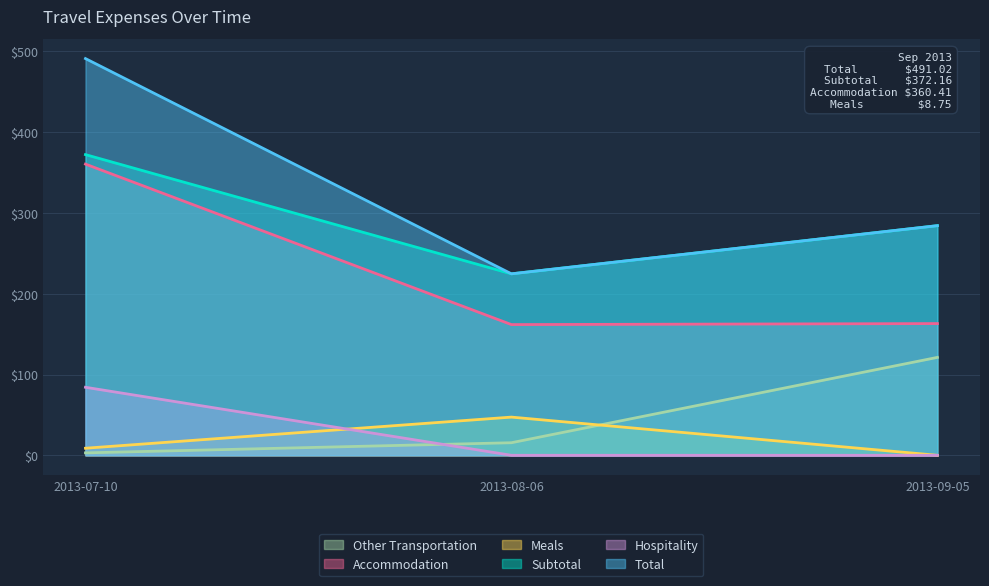

Which series has the largest total across all categories?

Total